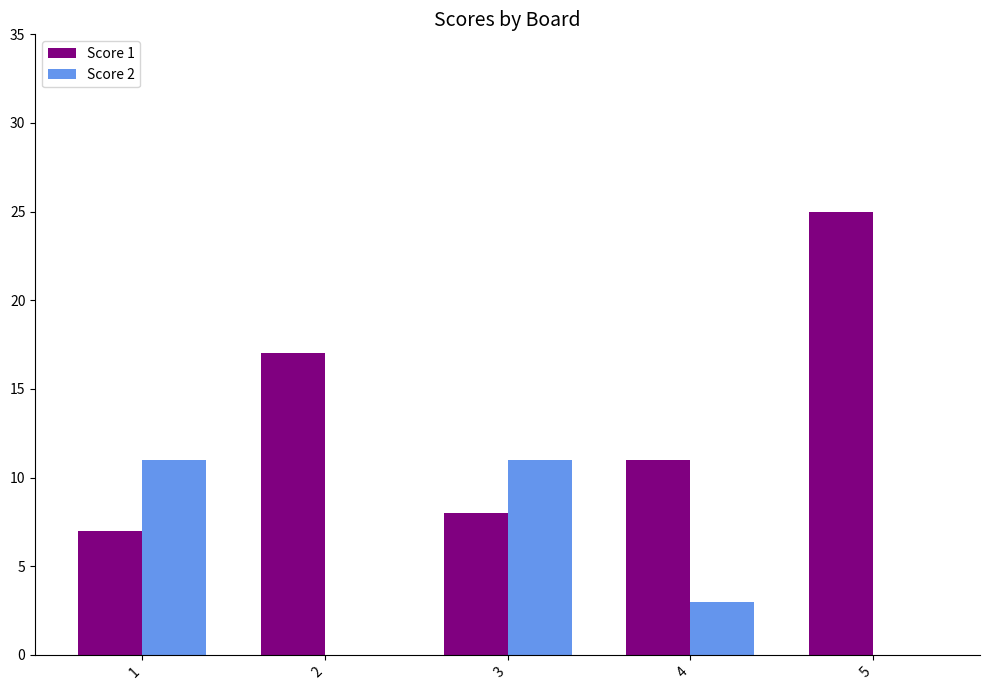

What is the sum of the Score 2 values at 5 and 3?

11